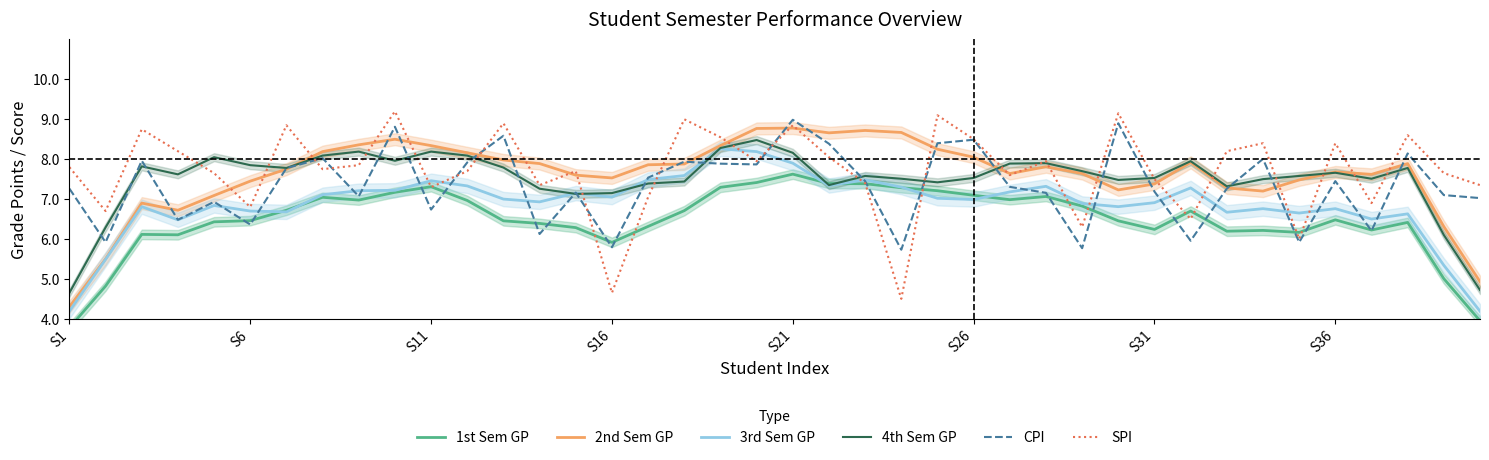

What is the maximum value for 2nd Sem GP?

8.8